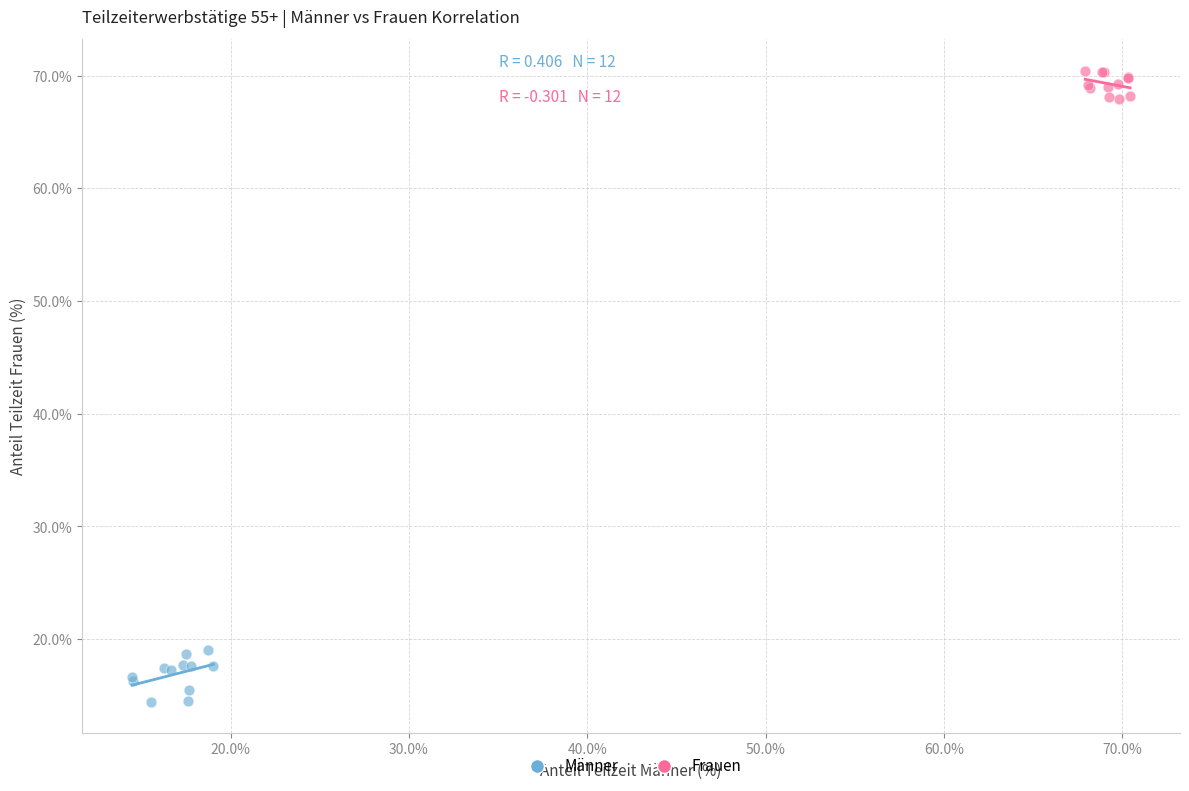

What are all the series names shown in the legend?

Männer, Frauen